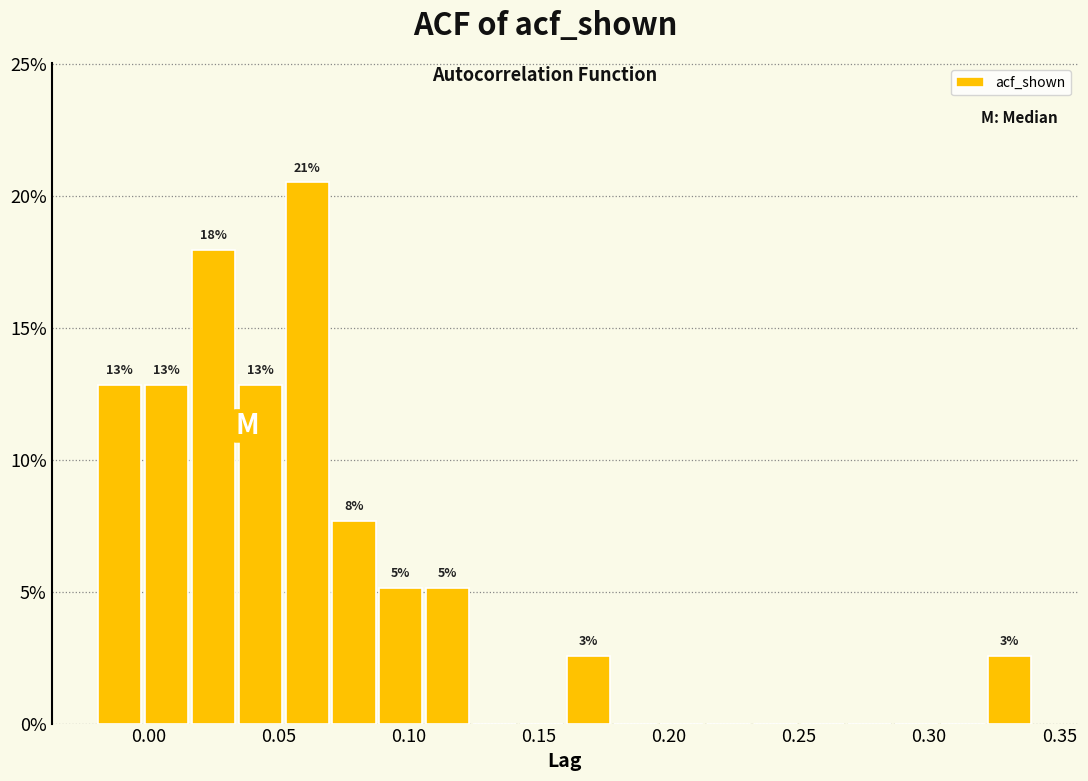

Read against the x-axis, roughly where is the centre of the tallest bar?

0.060